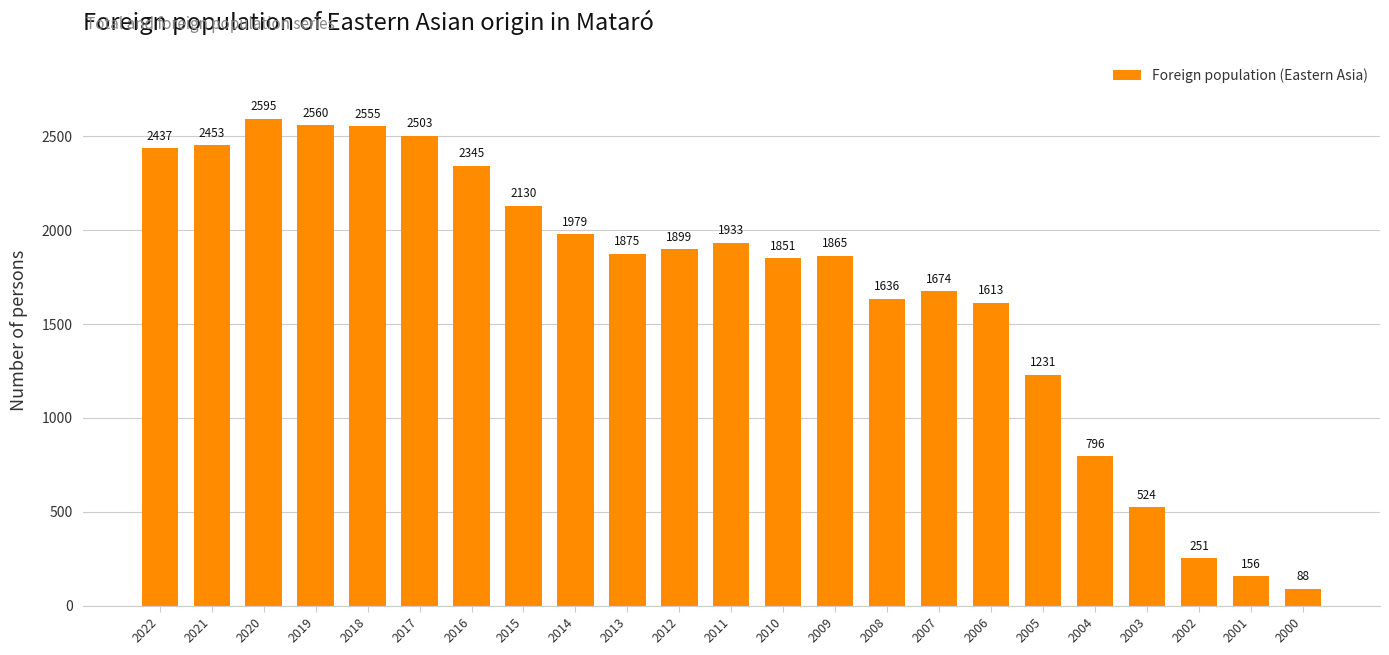

Reading right to left, what are all the values shown in this chart?

88	156	251	524	796	1231	1613	1674	1636	1865	1851	1933	1899	1875	1979	2130	2345	2503	2555	2560	2595	2453	2437